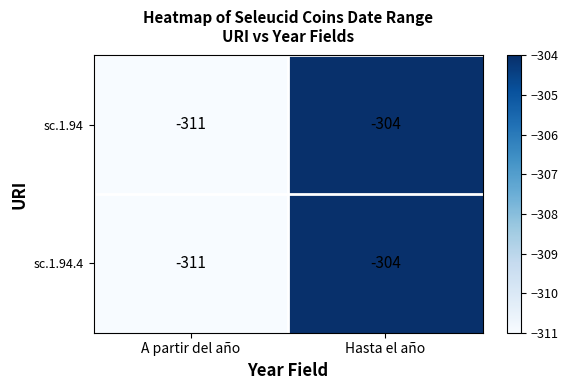

What is the difference between the sc.1.94.4 values at A partir del año and Hasta el año?

7